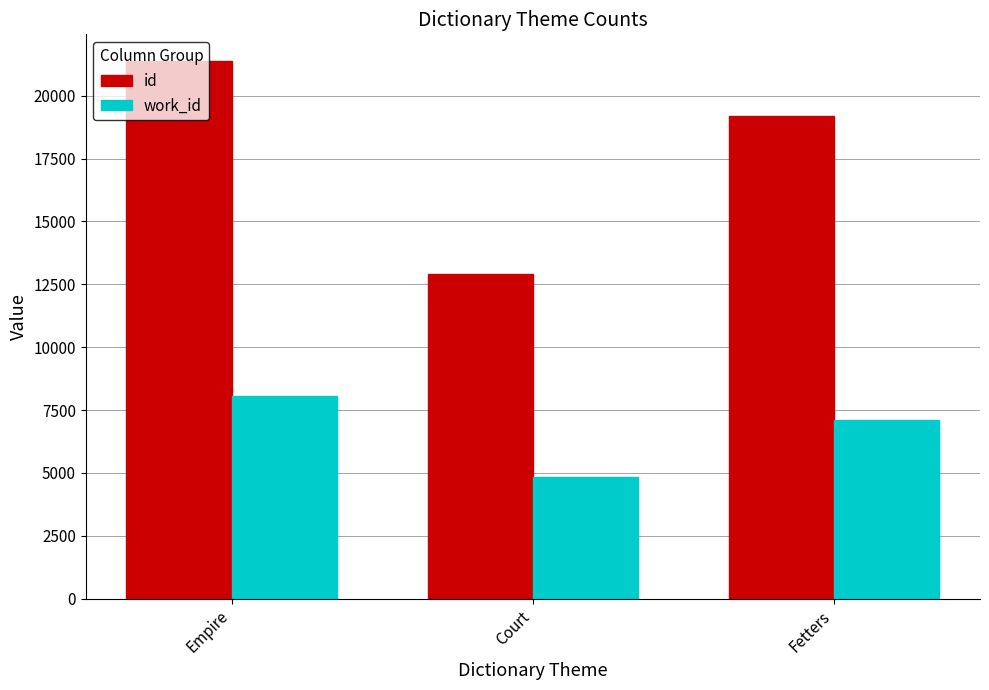

Reading left to right, transcribe all the data shown in this chart.

id: 21374	12913	19179
work_id: 8062	4836	7095